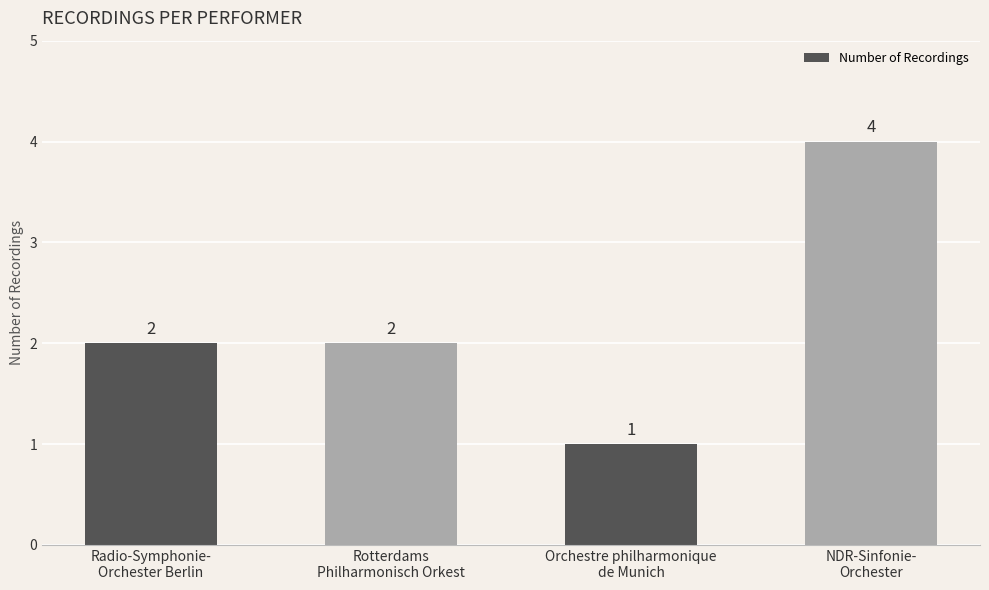

Count the number of data series in this chart.

1